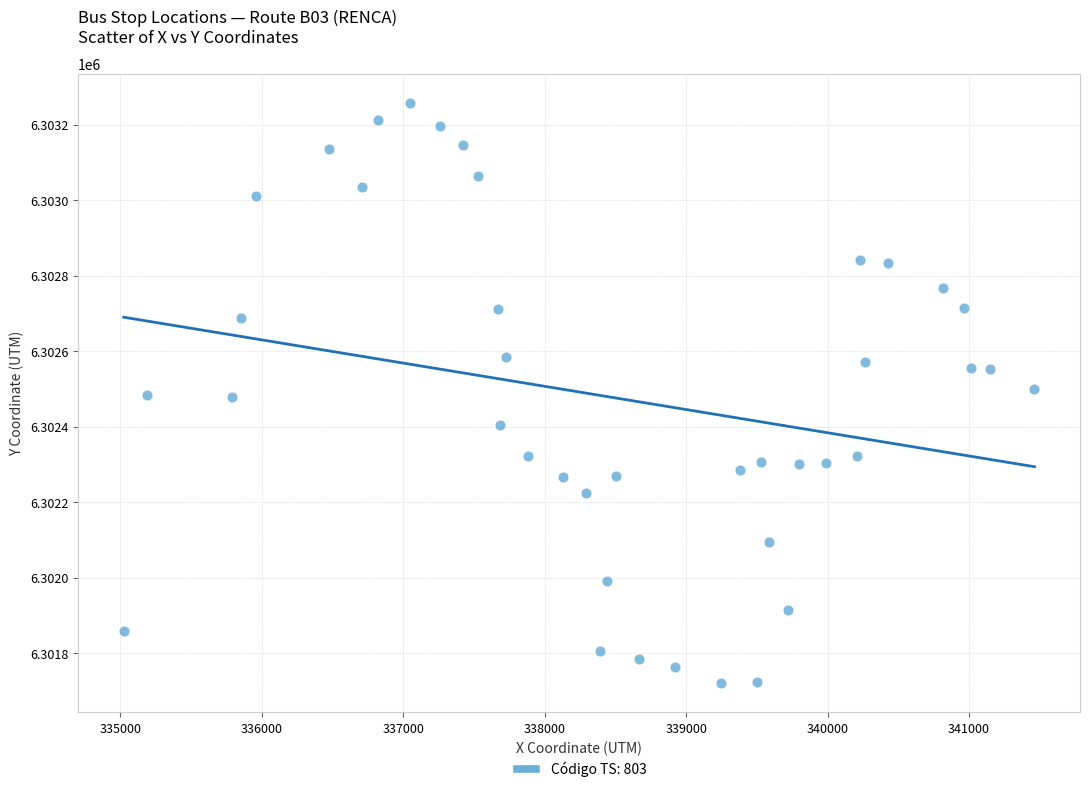

What is the range of Y values (max minus min)?

1537.7